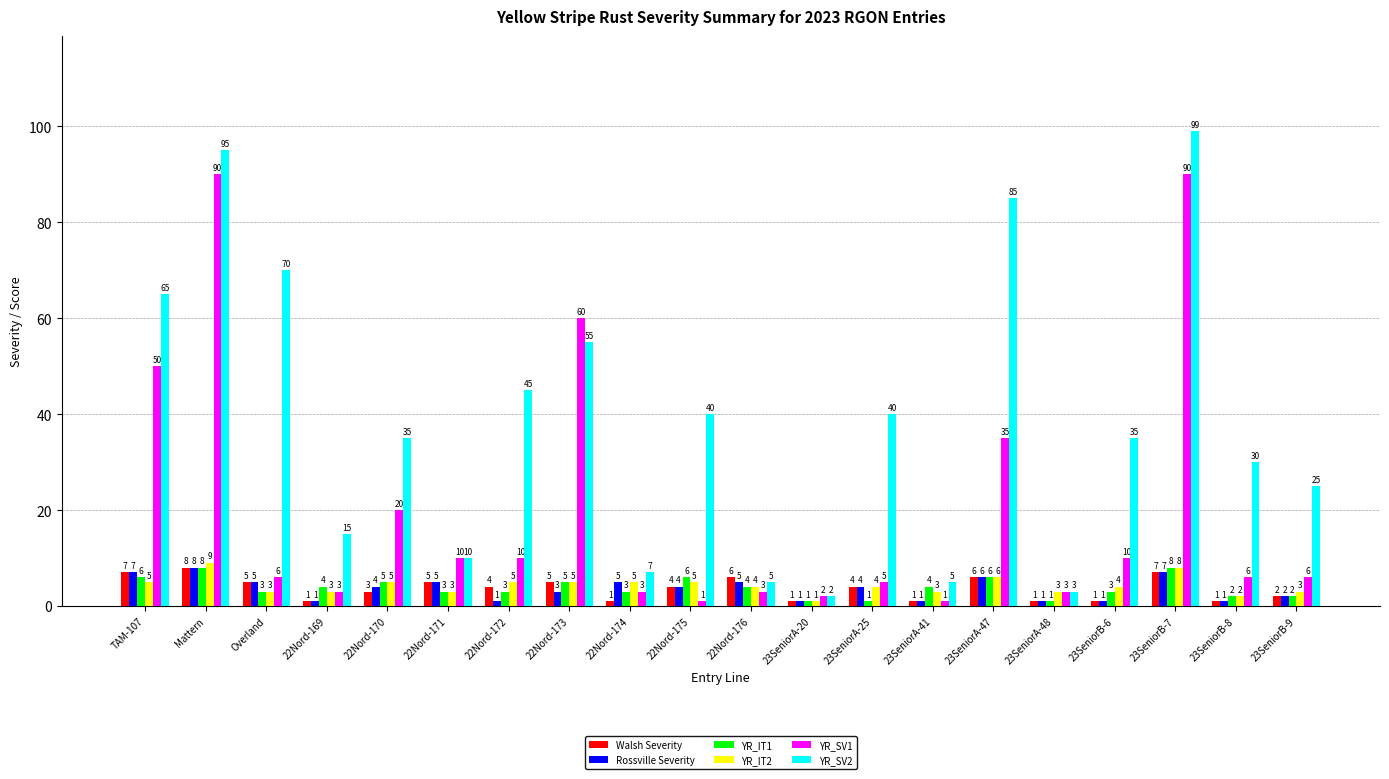

What is the total value across all series at 23SeniorB-9?

40